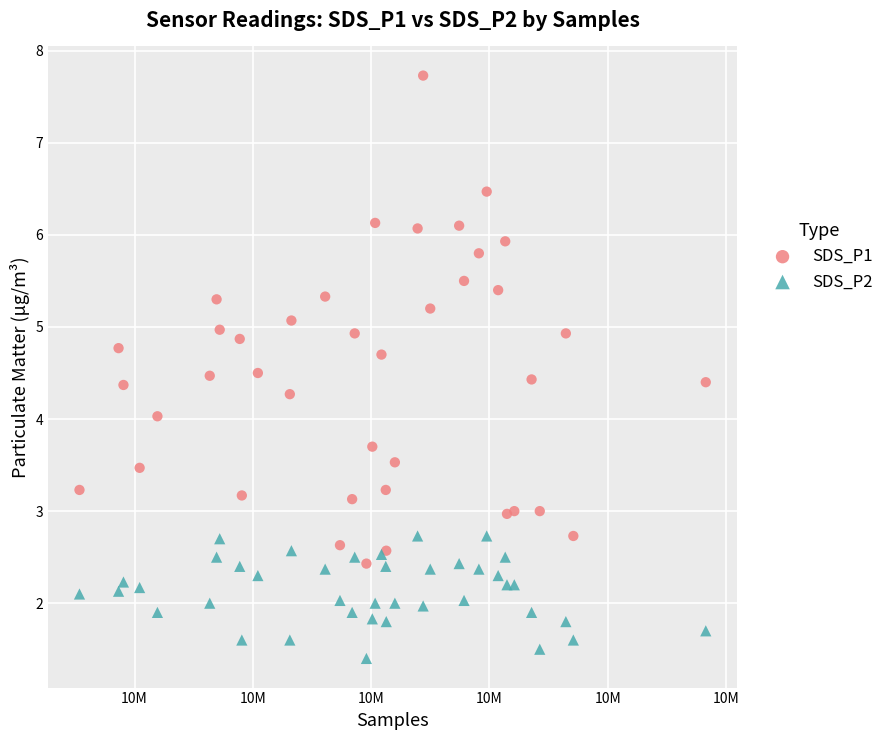

What is the X range (max minus min) for the scatter plot?

26476.0